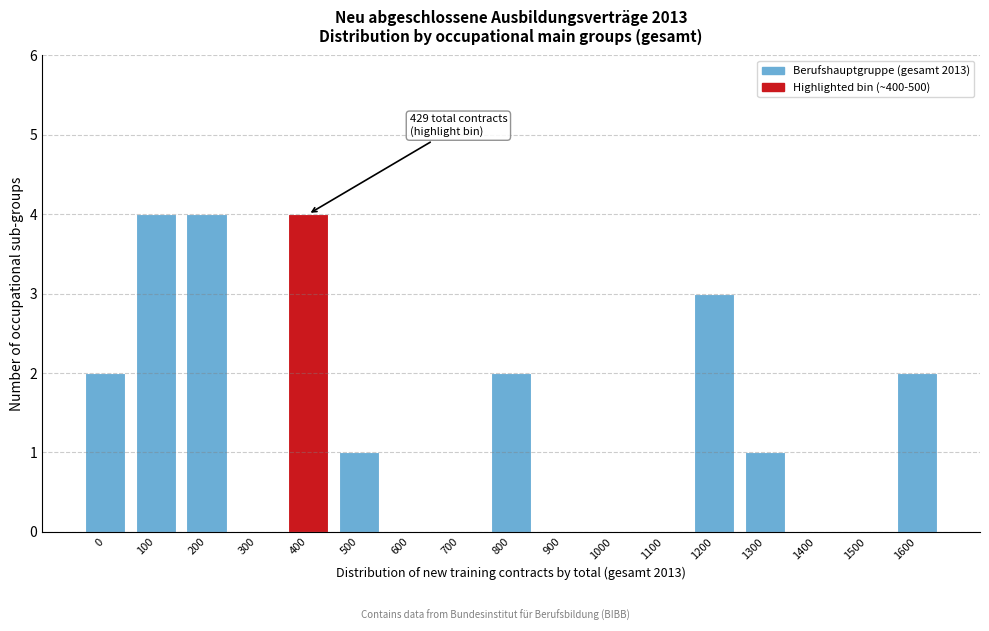

Reading left to right, transcribe all the data shown in this chart.

0=2	100=4	200=4	300=0	400=4	500=1	600=0	700=0	800=2	900=0	1000=0	1100=0	1200=3	1300=1	1400=0	1500=0	1600=2